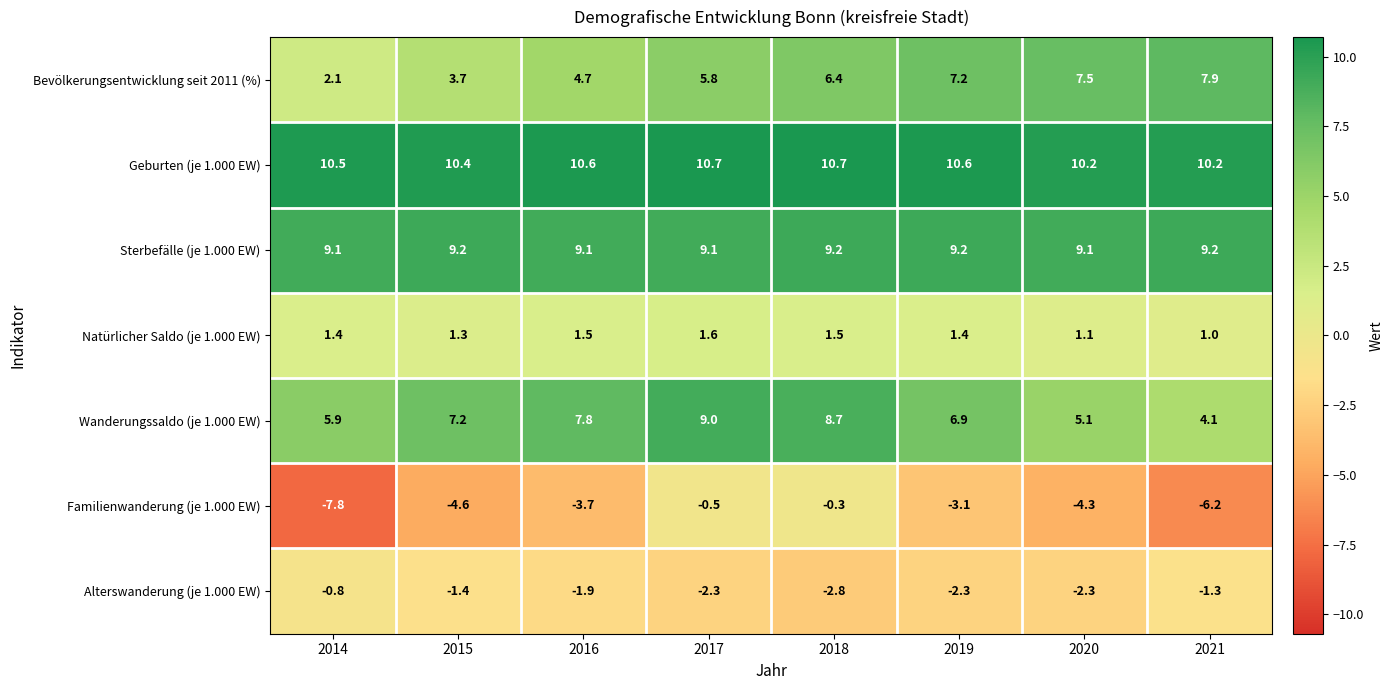

The Wanderungssaldo (je 1.000 EW) series shows 11.8 at 2015. True or false?

False